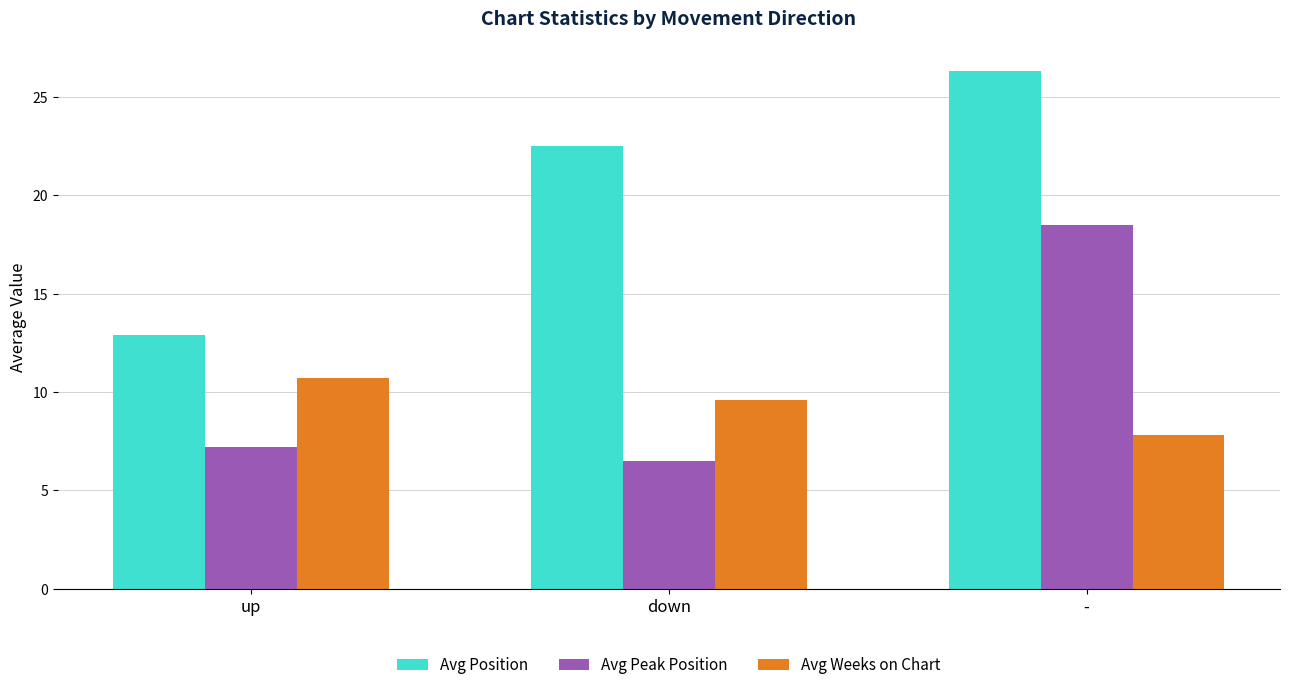

The value of Avg Weeks on Chart at - is 7.8. True or false?

True